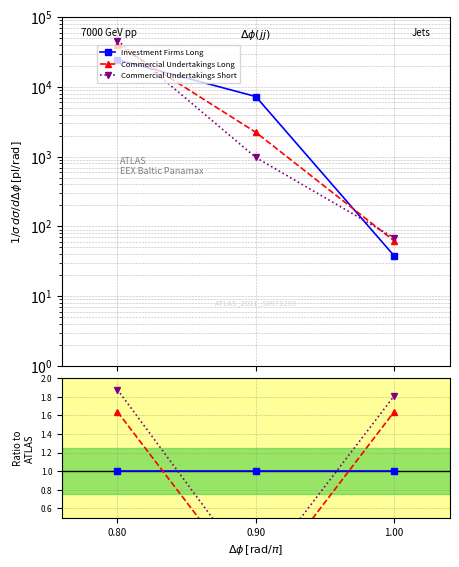

Which series has the largest total across all categories?

Commercial Undertakings Short